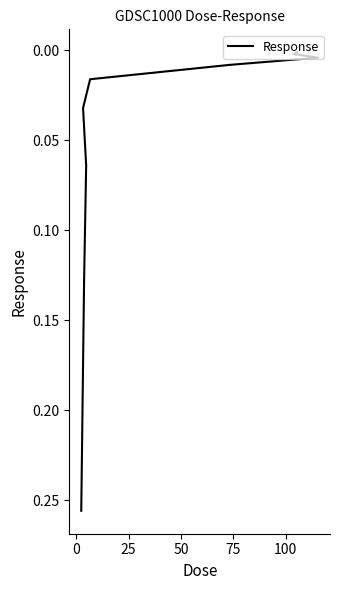

The chart shows a value of 0.2 at 7. True or false?

False